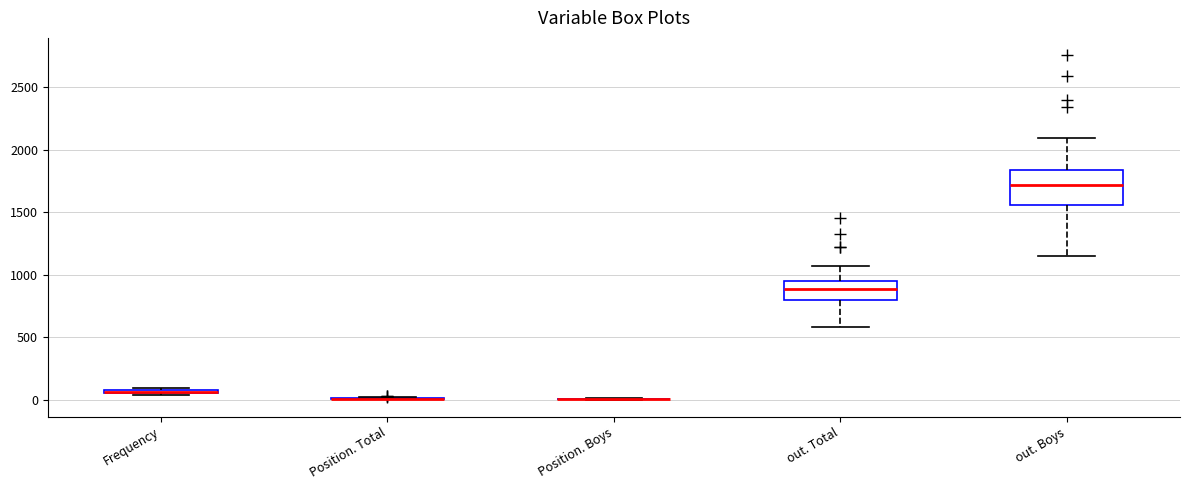

Comparing the boxes themselves (not the whiskers), which one is the tallest?

out. Boys